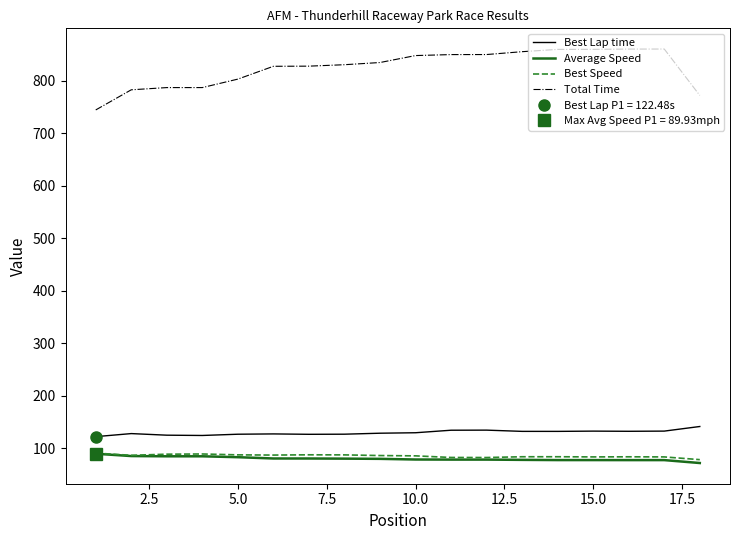

What is the maximum value for Best Lap time?

141.8